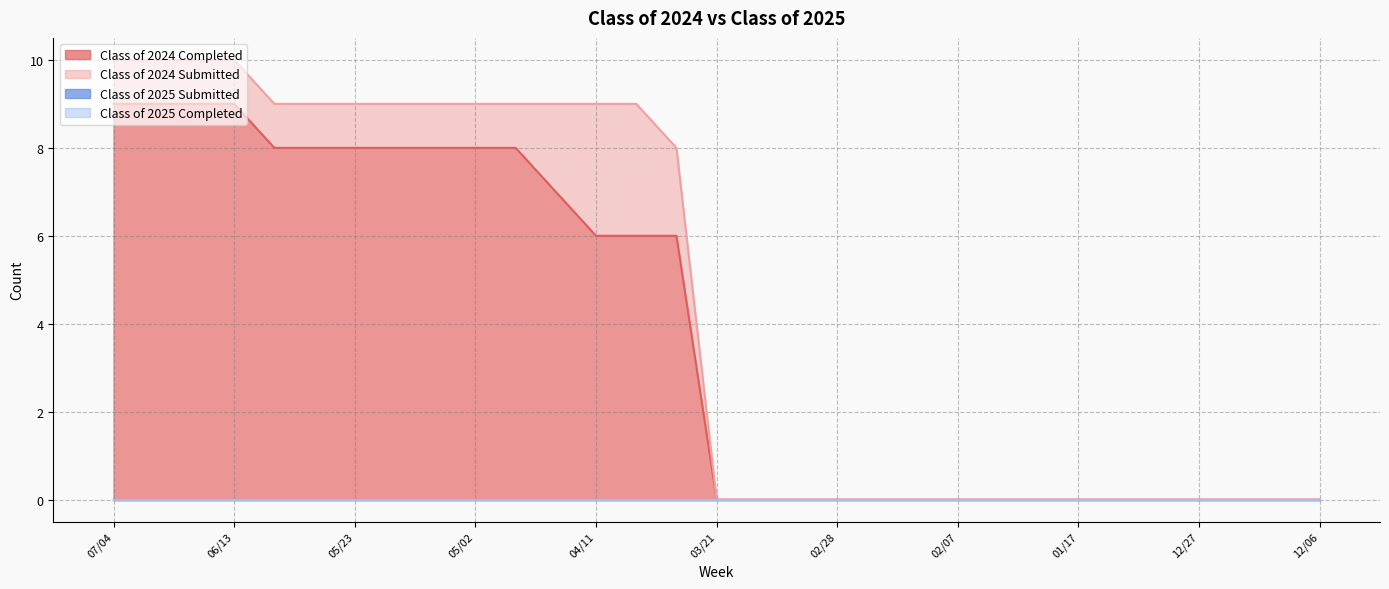

At which category is the sum across all series the highest?

07/04